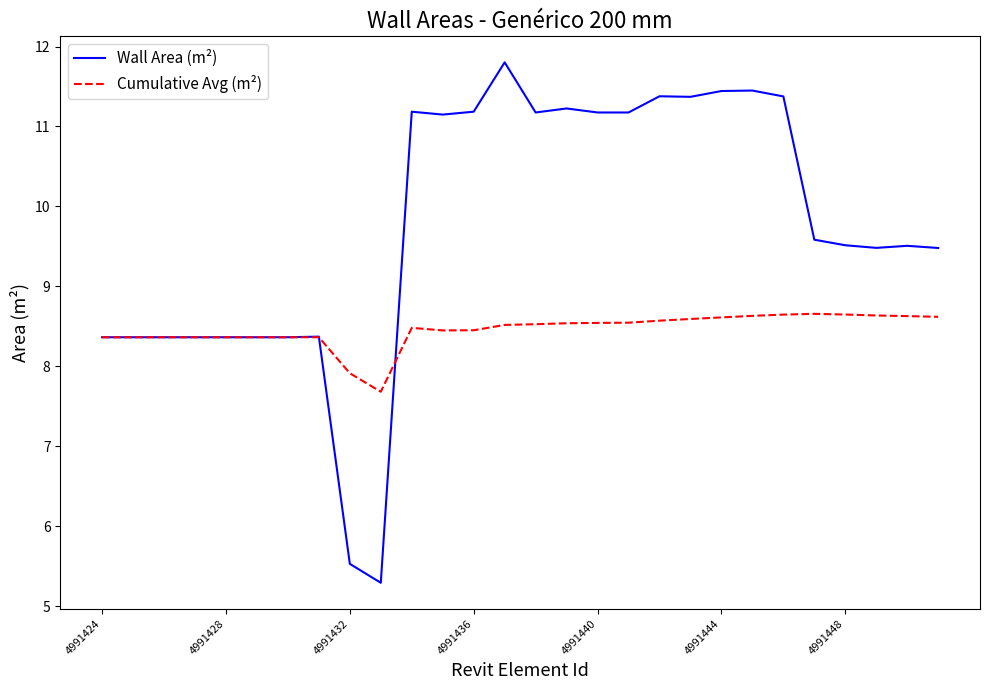

Rank the series by their maximum value, from lowest to highest.

Cumulative Avg (m²), Wall Area (m²)